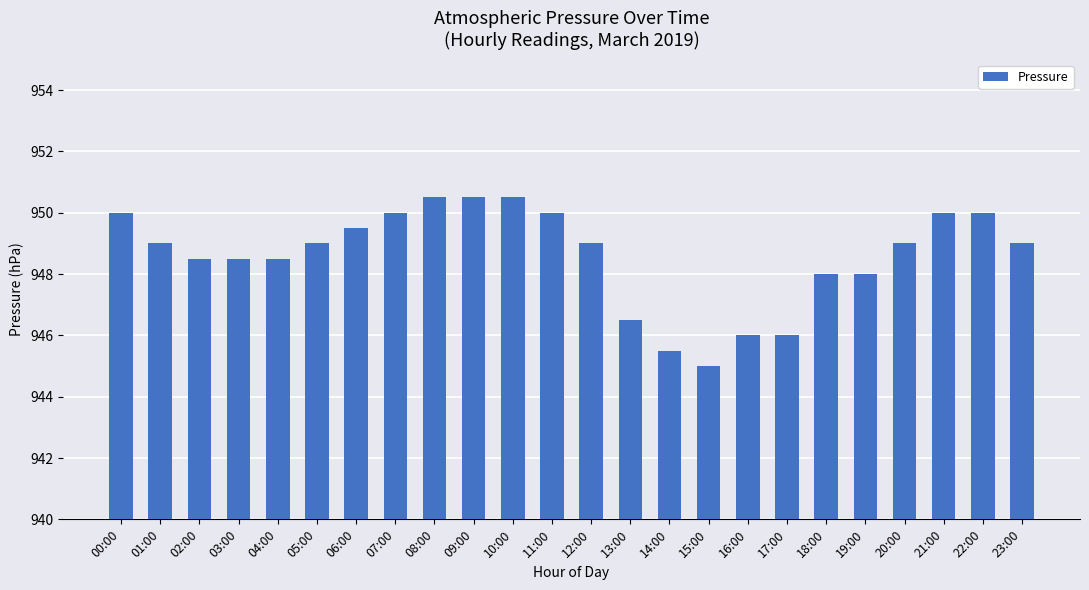

What is the difference between the maximum and second lowest values?

5.0